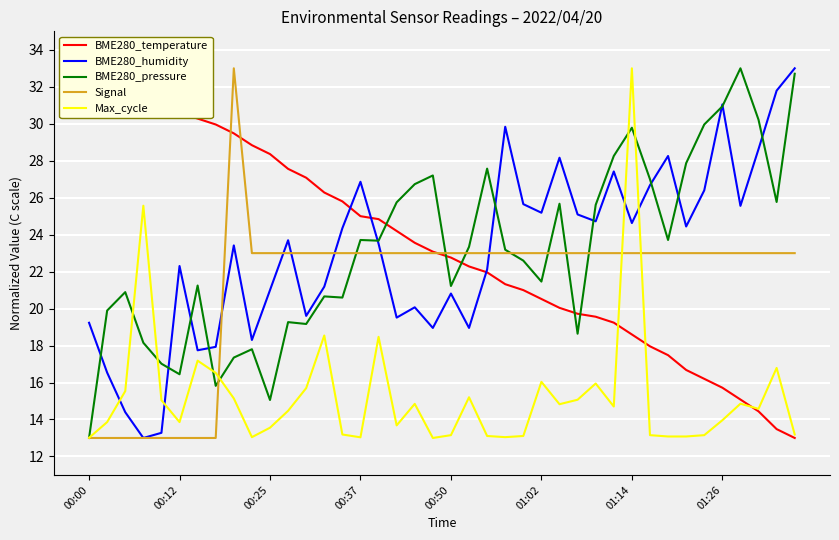

Is this an area chart (filled region under the line)?

No